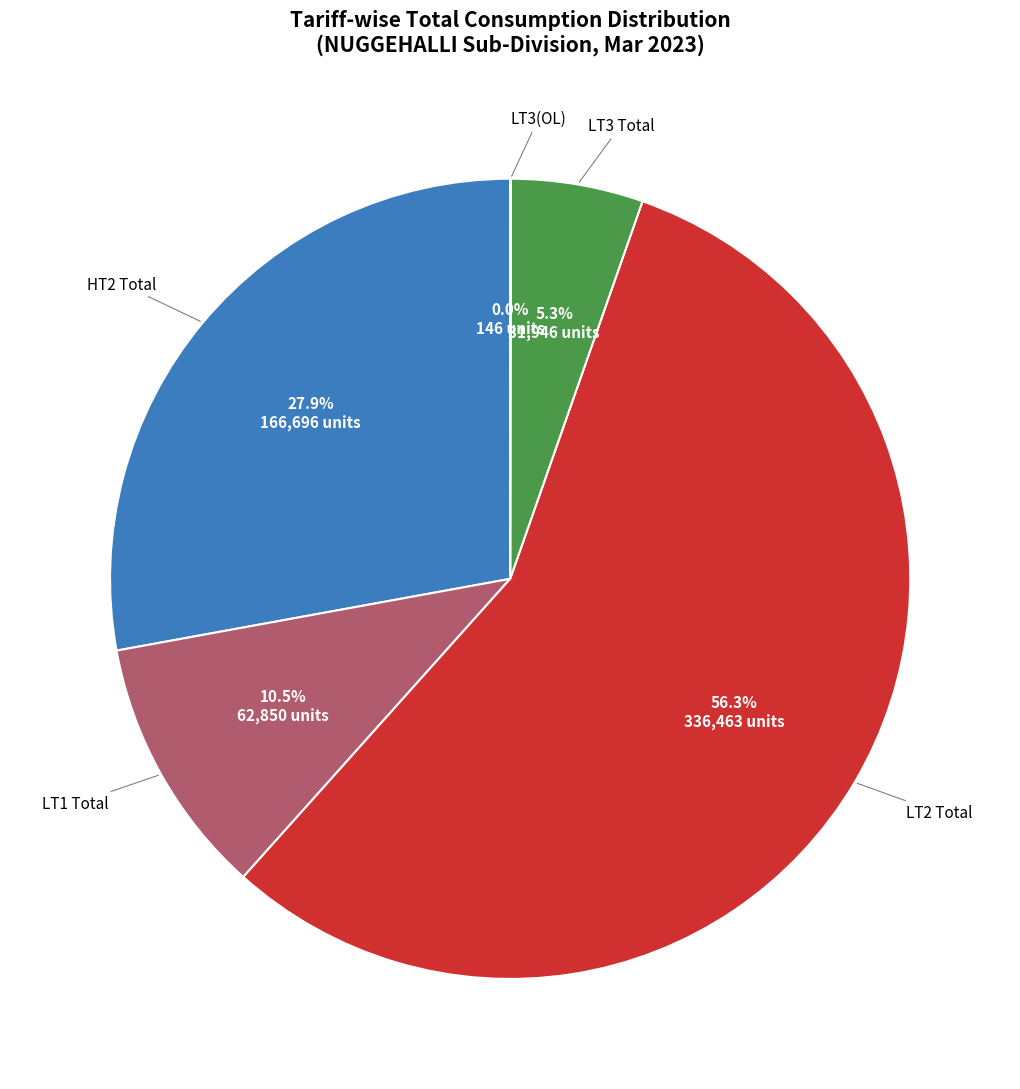

Is there a majority slice in this chart?

Yes